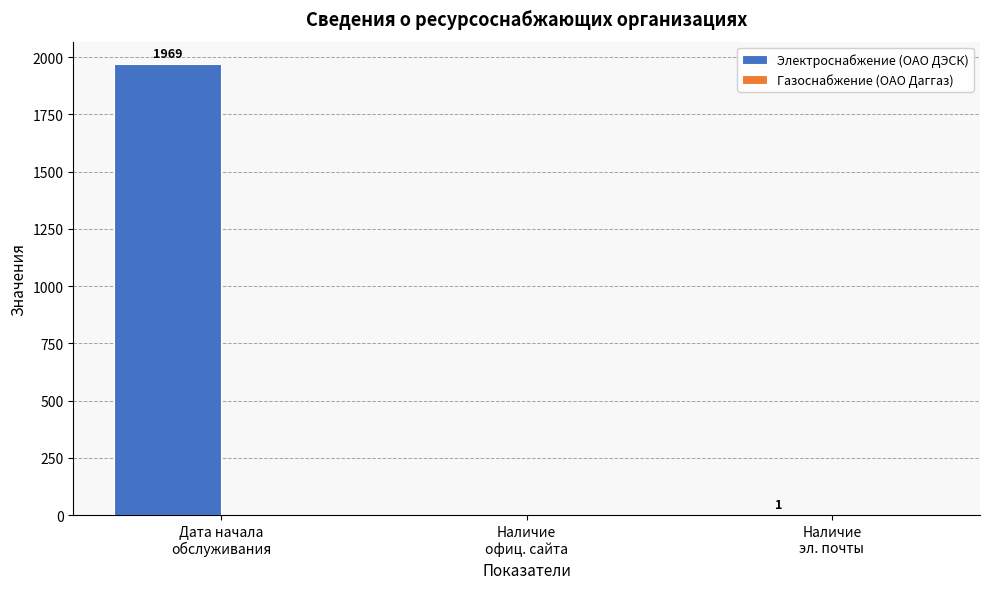

What is the sum of all values?

1970